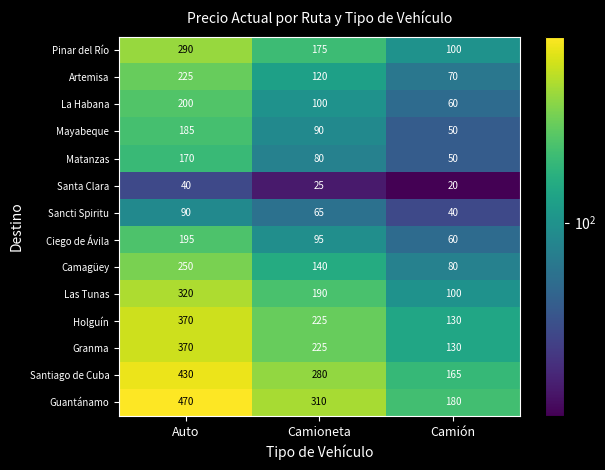

What is the difference between the highest and lowest values at Auto?

430